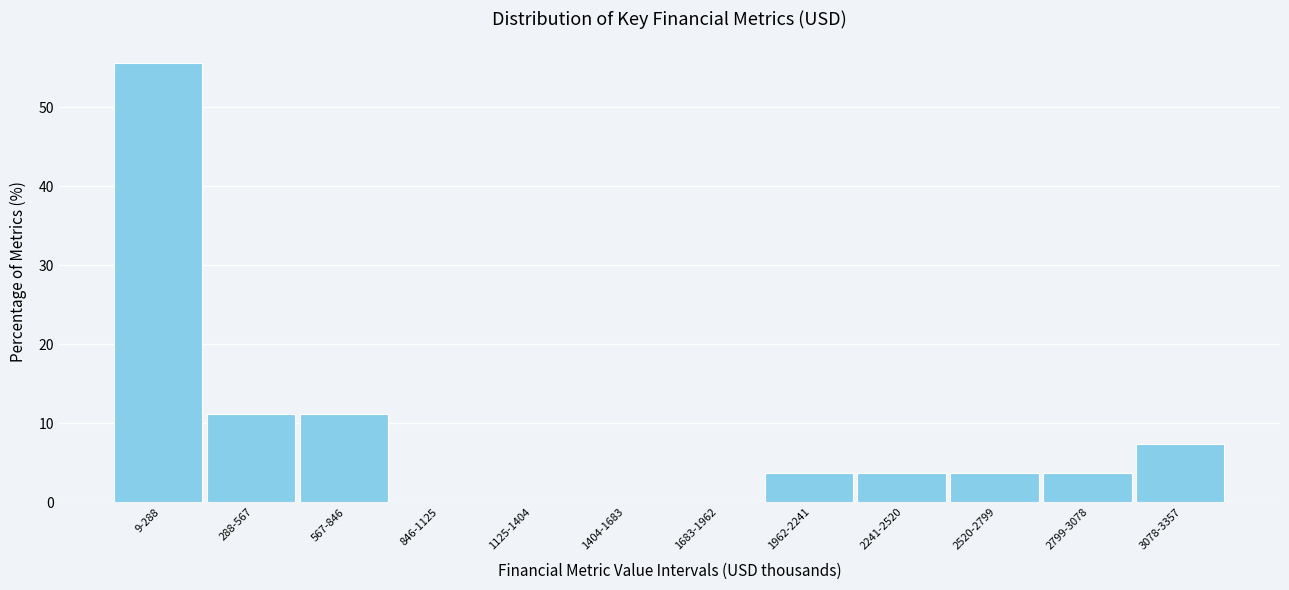

Reading right to left, extract all data points from this chart.

3078-3357=7.4	2799-3078=3.7	2520-2799=3.7	2241-2520=3.7	1962-2241=3.7	1683-1962=0.0	1404-1683=0.0	1125-1404=0.0	846-1125=0.0	567-846=11.1	288-567=11.1	9-288=55.6